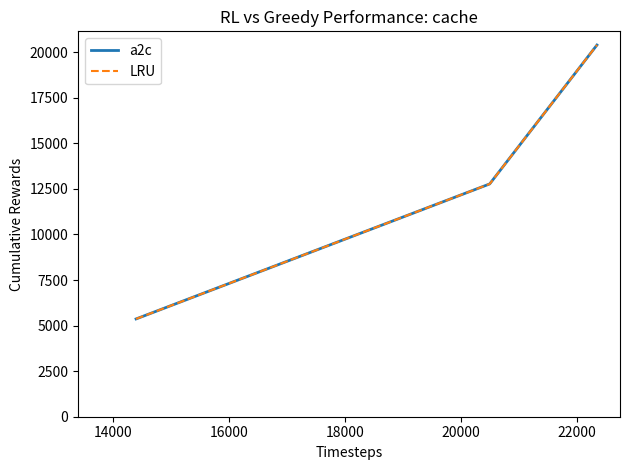

What is the difference between the maximum and minimum values in the a2c series?

15029